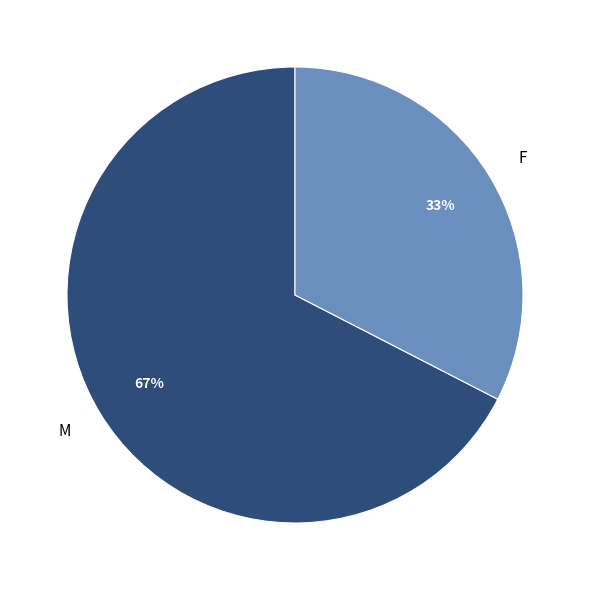

To the nearest percent, what is the combined percentage of M and F?

100%